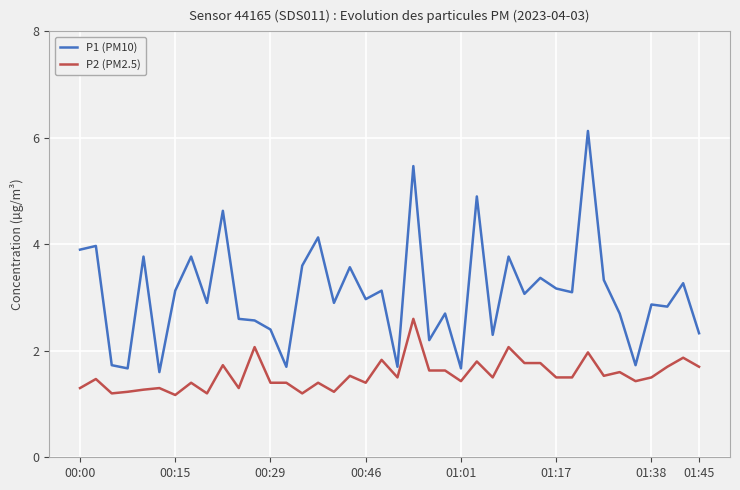

True or false: P2 (PM2.5) and P1 (PM10) cross at least once.

False